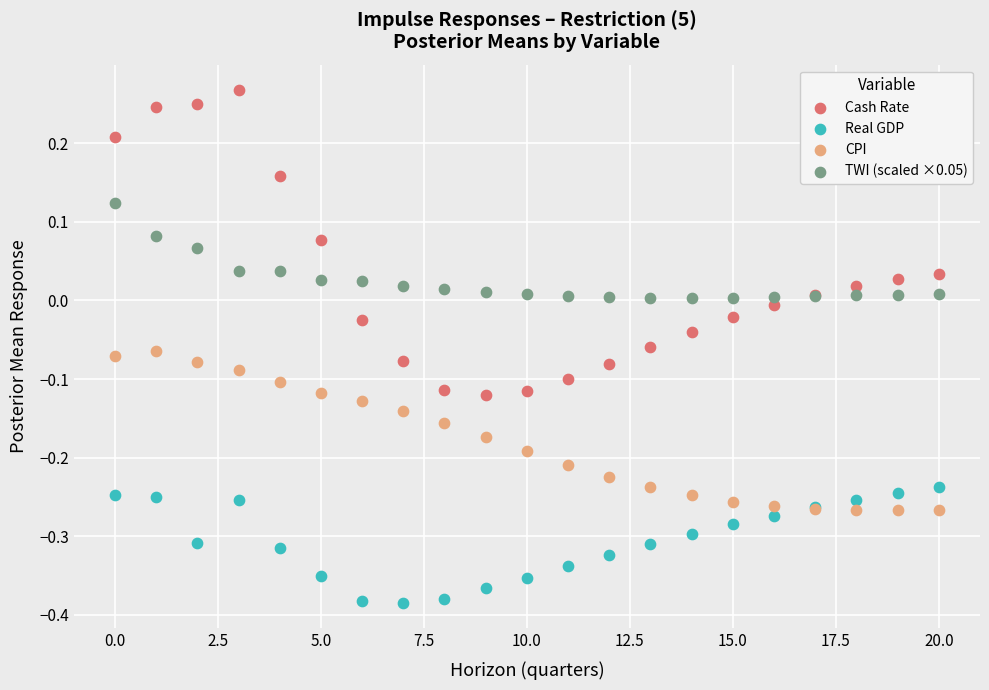

Which series contains the lowest Y value?

Real GDP